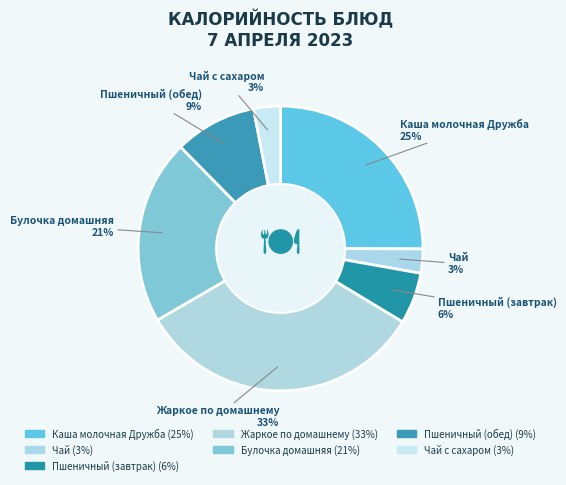

How many slices are in this pie chart?

7